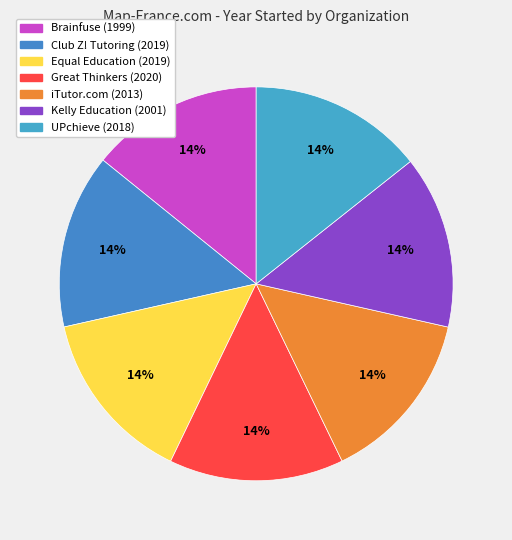

What is the largest slice in the pie chart?

Great Thinkers Learning Academy